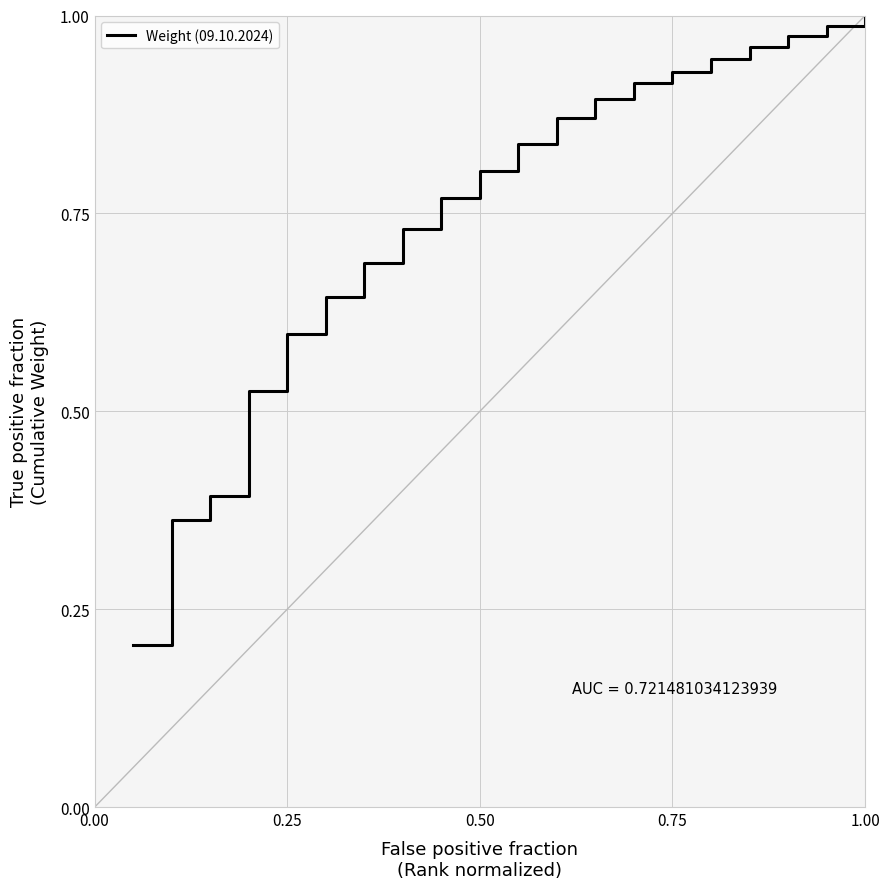

What is the greatest value displayed?

1.0